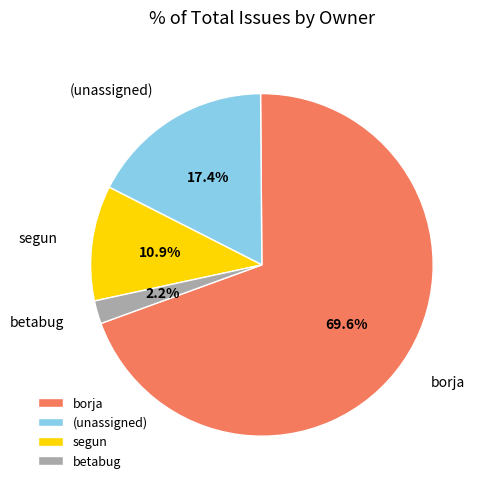

Which has a higher value, borja or betabug?

borja